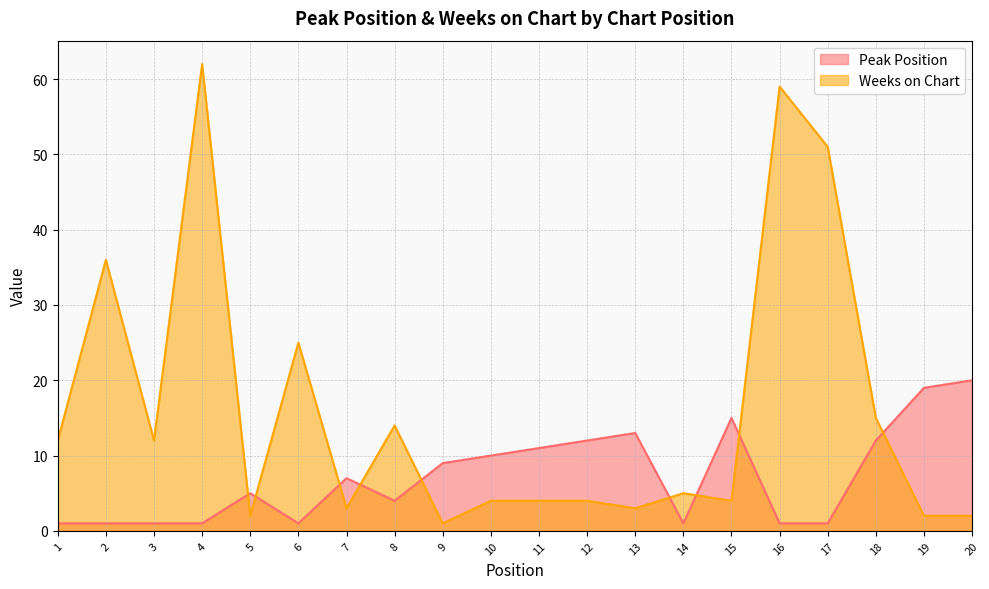

What is the value of the Weeks on Chart point at the 5th from the left?

2